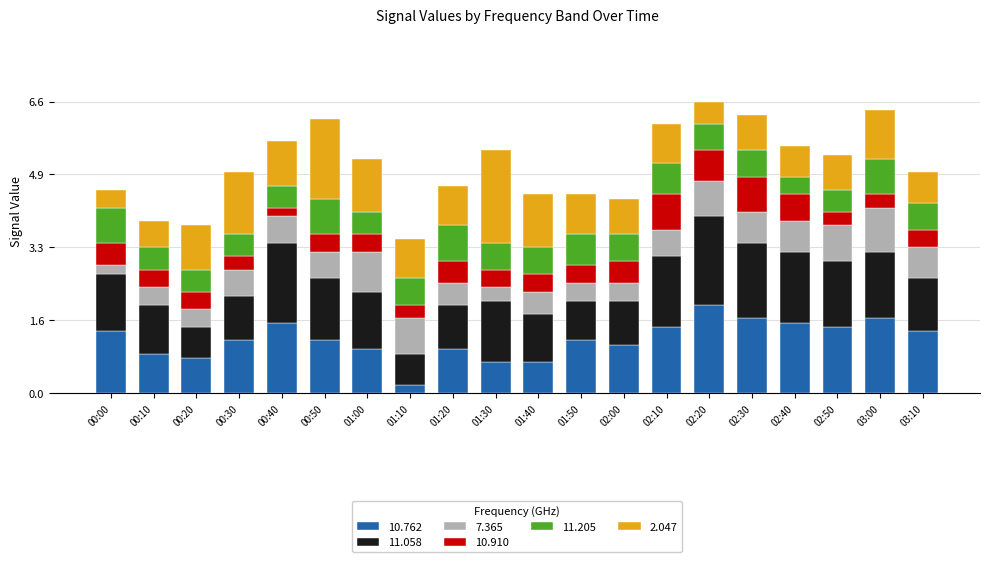

What is the total value across all series at 02:20?

6.6